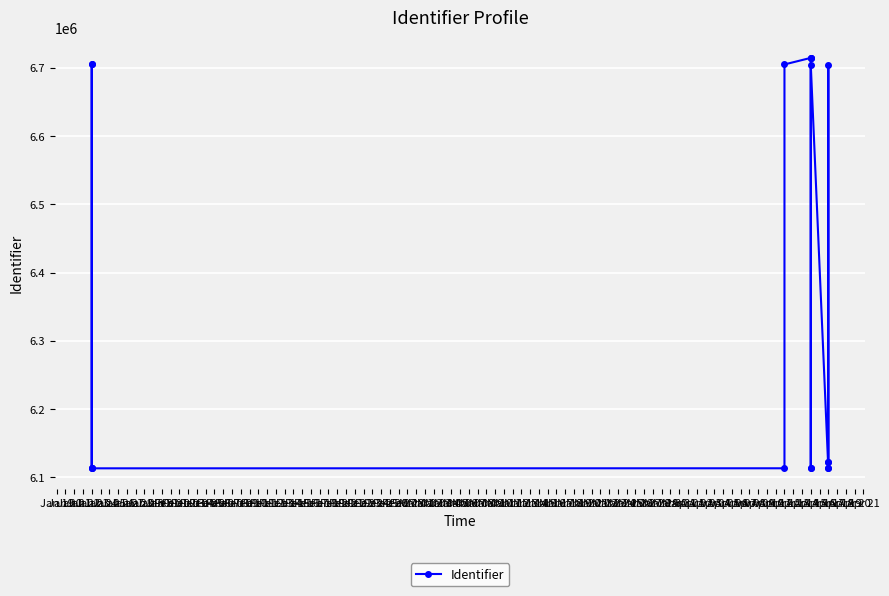

What is the minimum value shown in the chart?

6113028